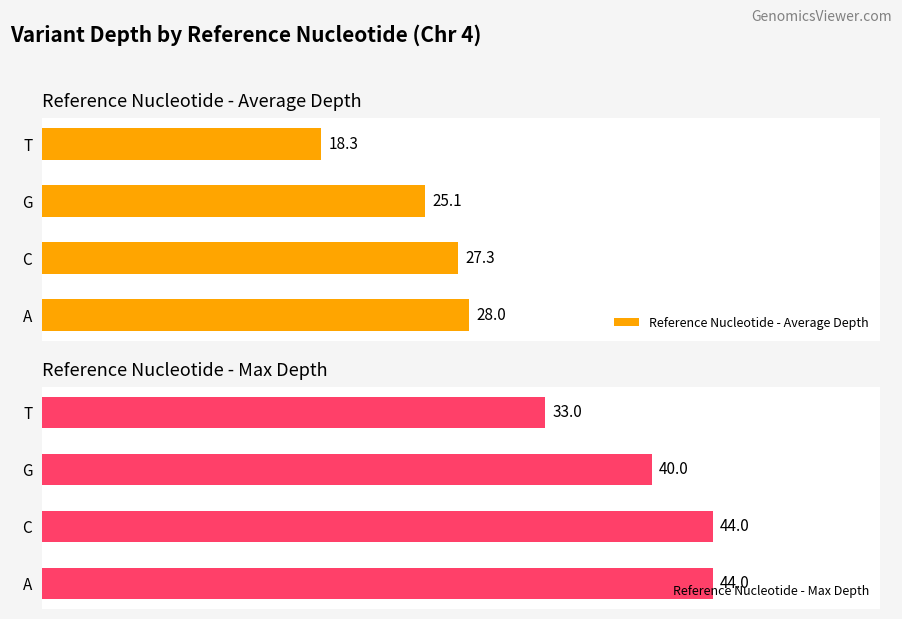

What is the greatest value displayed?

44.0